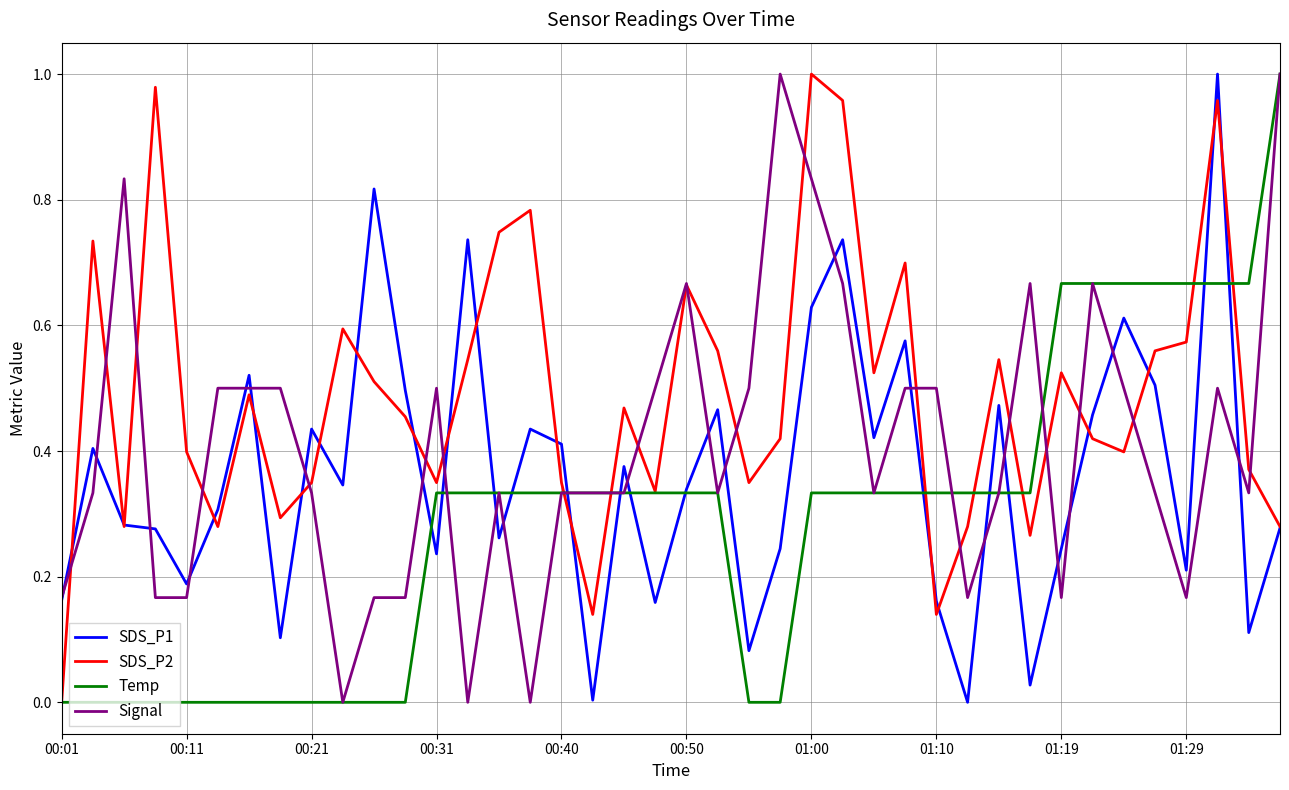

Which series has the largest total across all categories?

SDS_P2